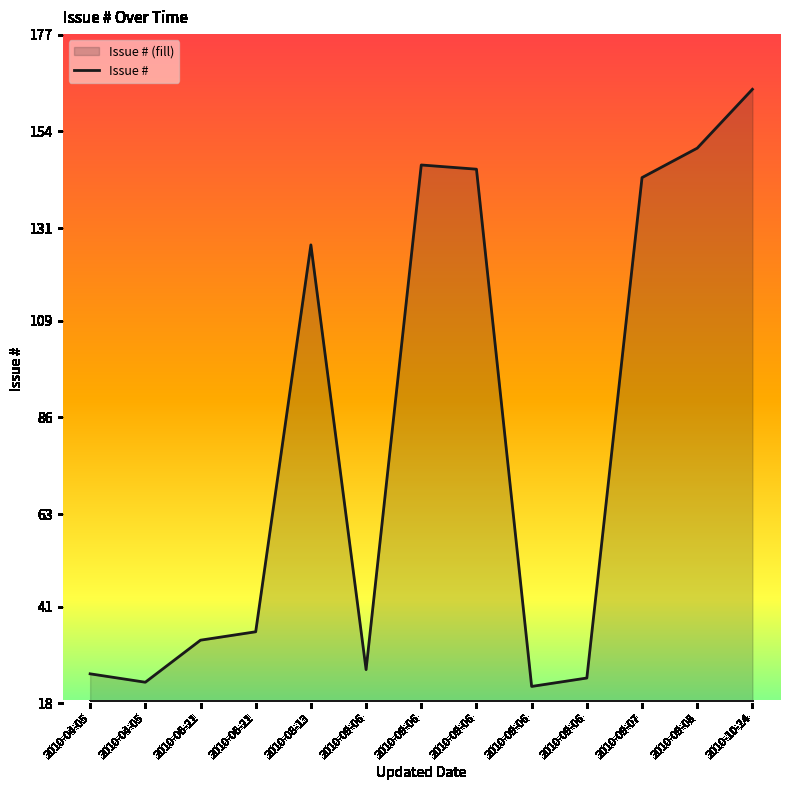

Reading left to right, extract all data points from this chart.

25	23	33	35	127	26	146	145	22	24	143	150	164